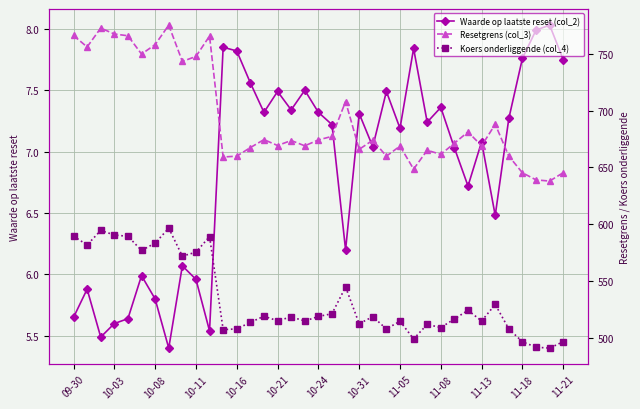

Which series has the widest spread of values?

Resetgrens (col_3)